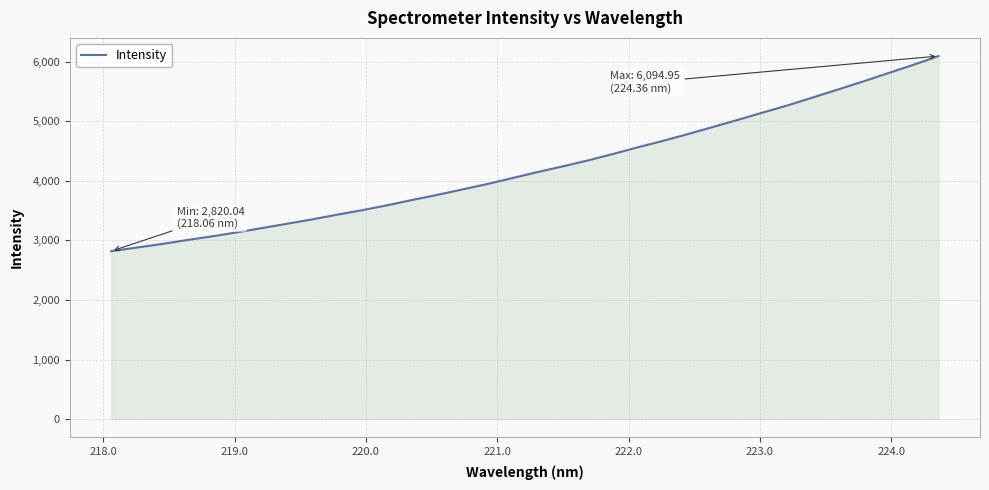

What is the difference between the maximum and minimum values?

3274.9